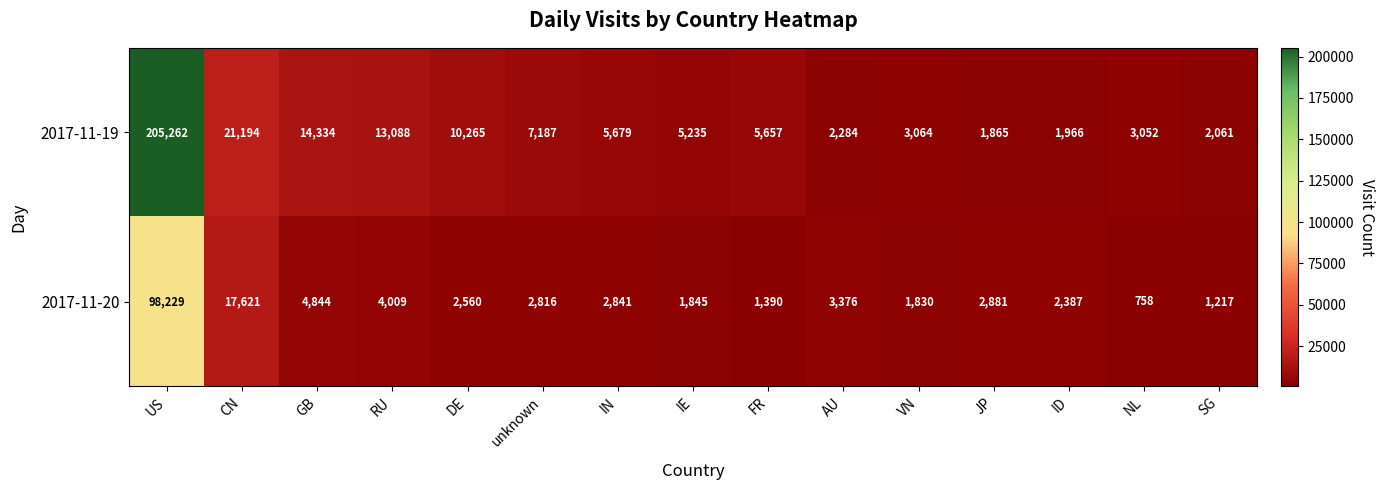

At DE, list the series in order from smallest to largest.

2017-11-20, 2017-11-19